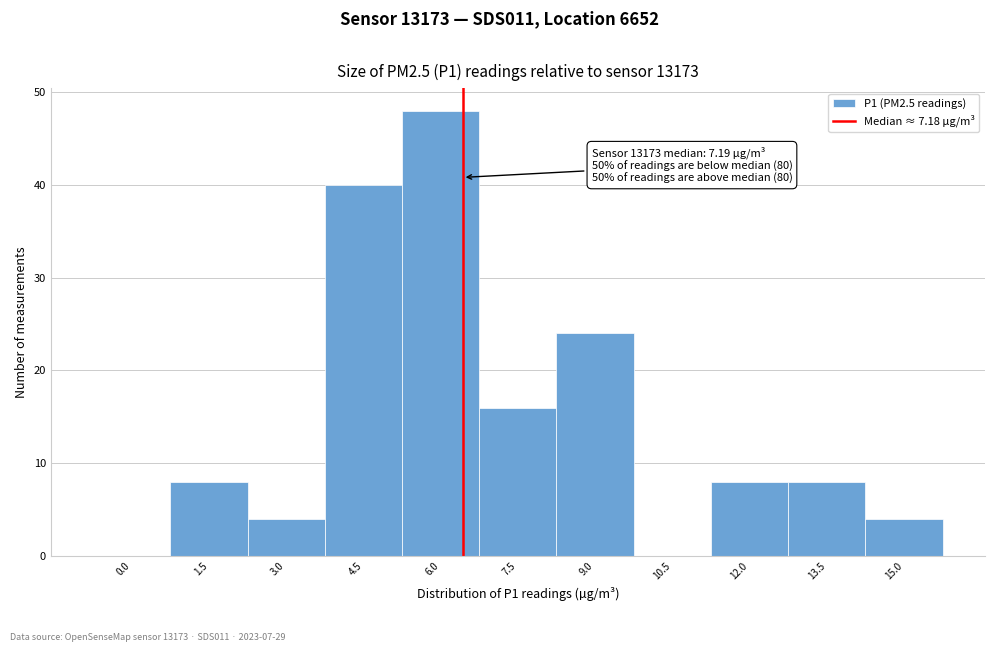

Reading left to right, what are all the values shown in this chart?

0.0=0	1.5=8	3.0=4	4.5=40	6.0=48	7.5=16	9.0=24	10.5=0	12.0=8	13.5=8	15.0=4